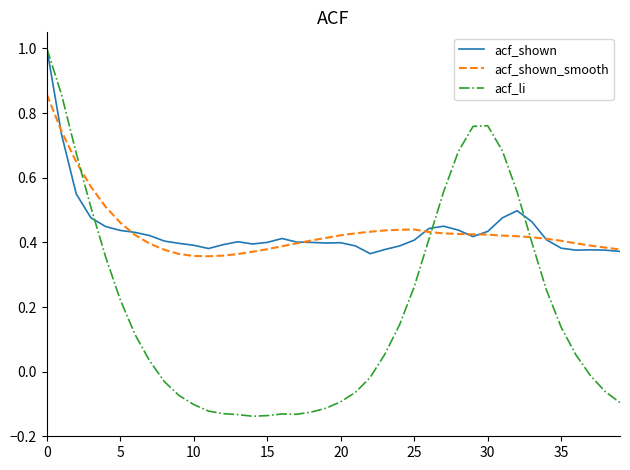

Which series has the widest spread of values?

acf_li